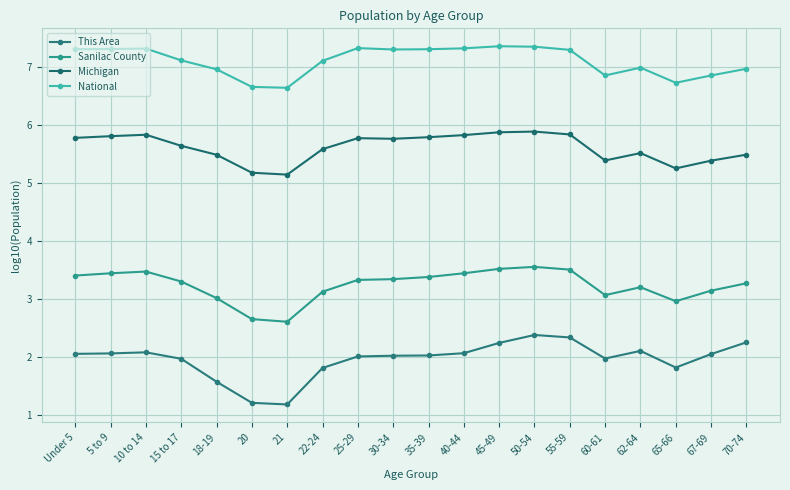

True or false: National has a value of 7.0 at 18-19.

True